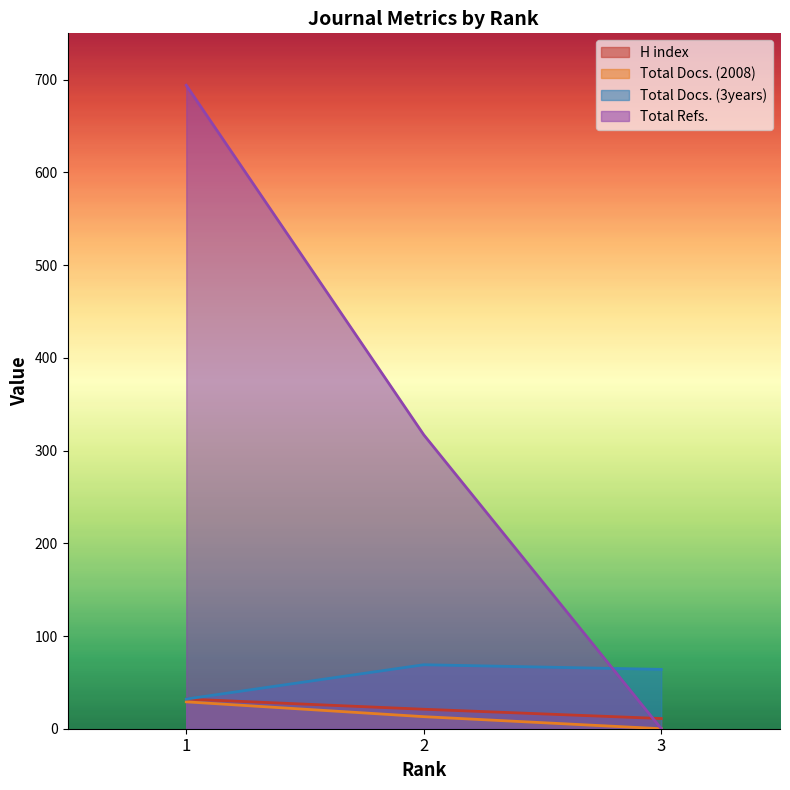

Between 1 and 2, which is larger?

1